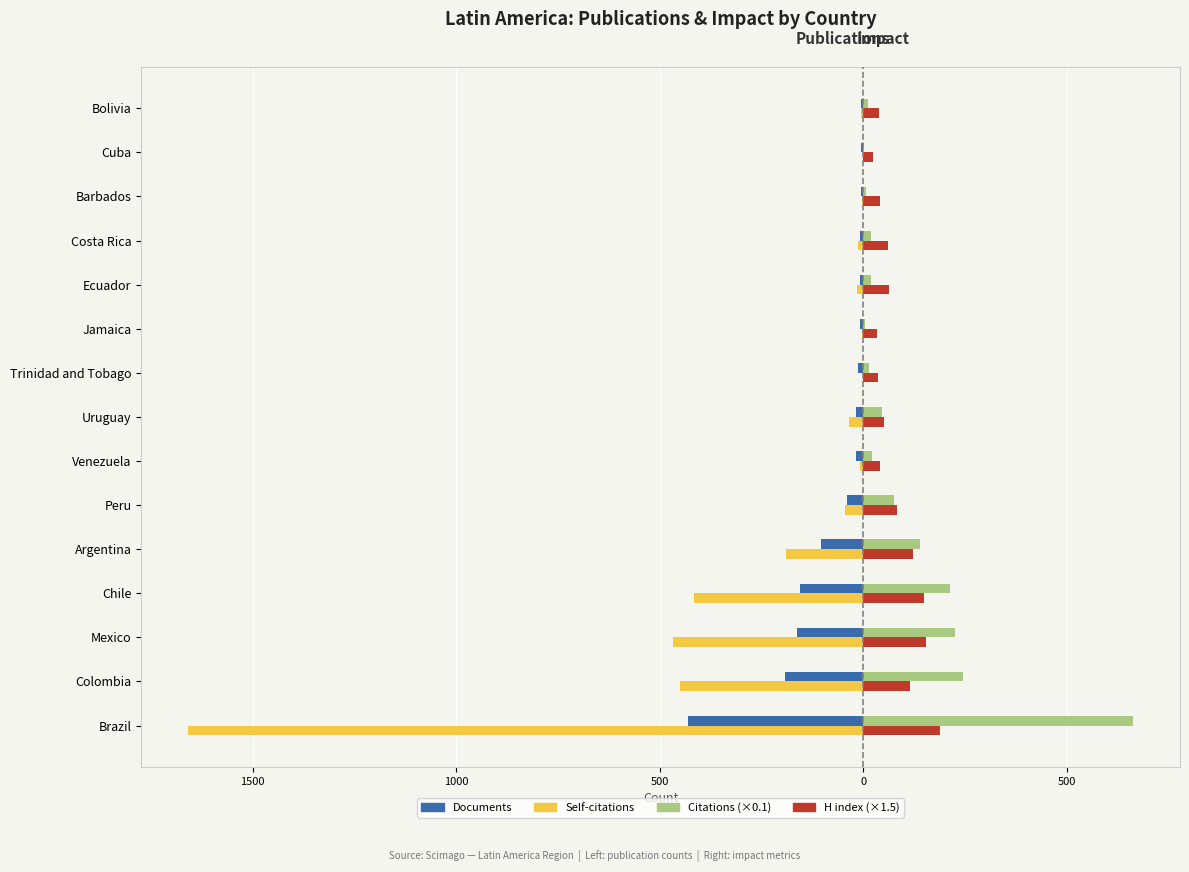

What are all the series names shown in the legend?

Documents, Self-citations, Citations (×0.1), H index (×1.5)